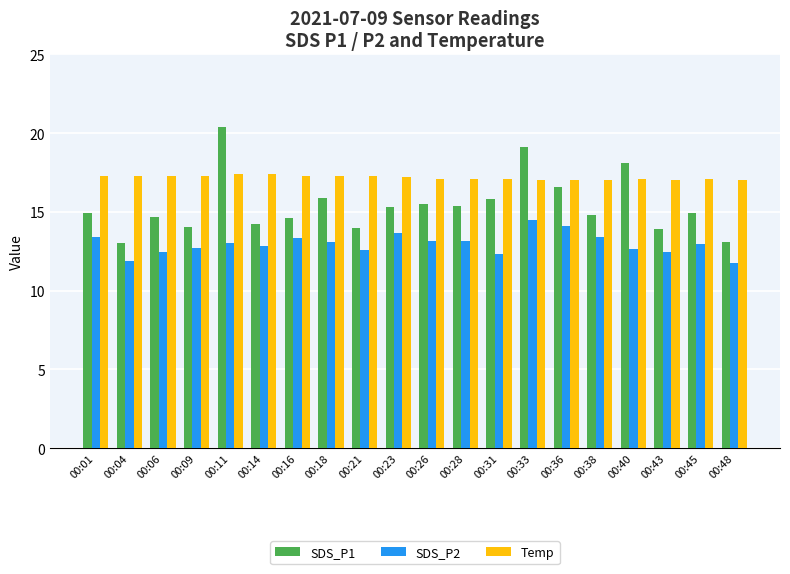

How many categories are shown in the chart?

20